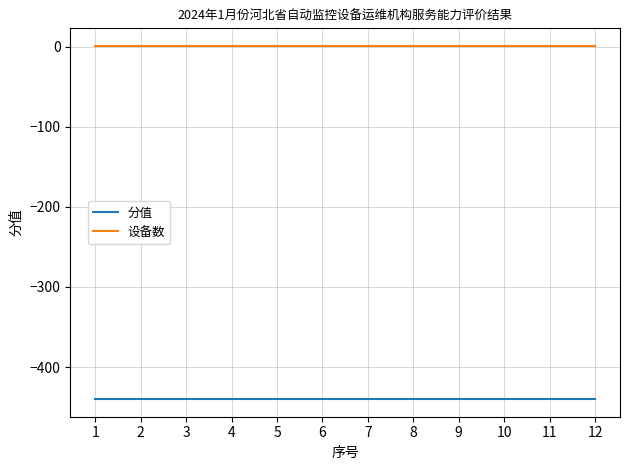

List the series in order of their overall mean, highest first.

设备数, 分值